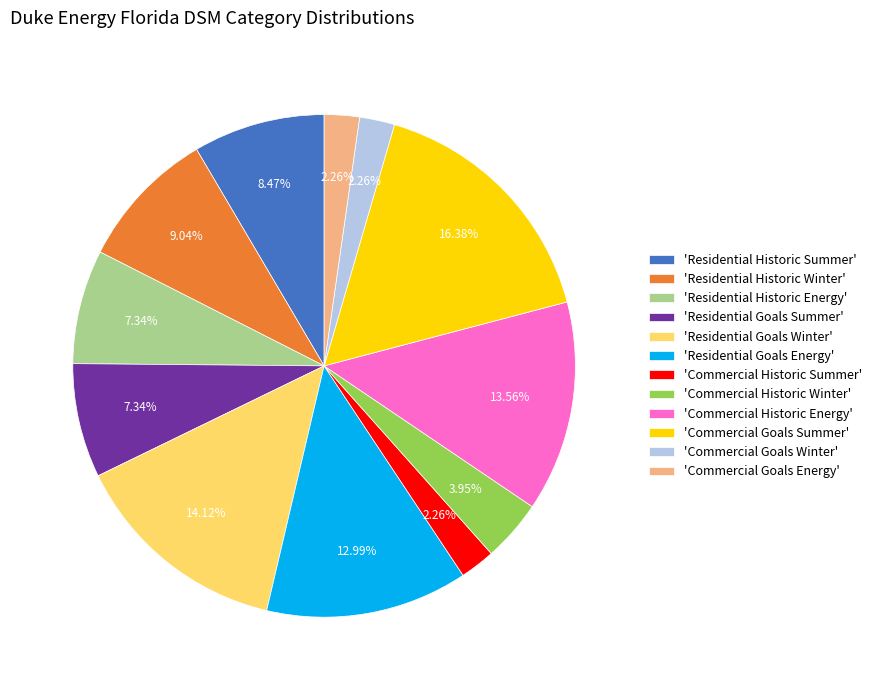

How many slices are in this pie chart?

12